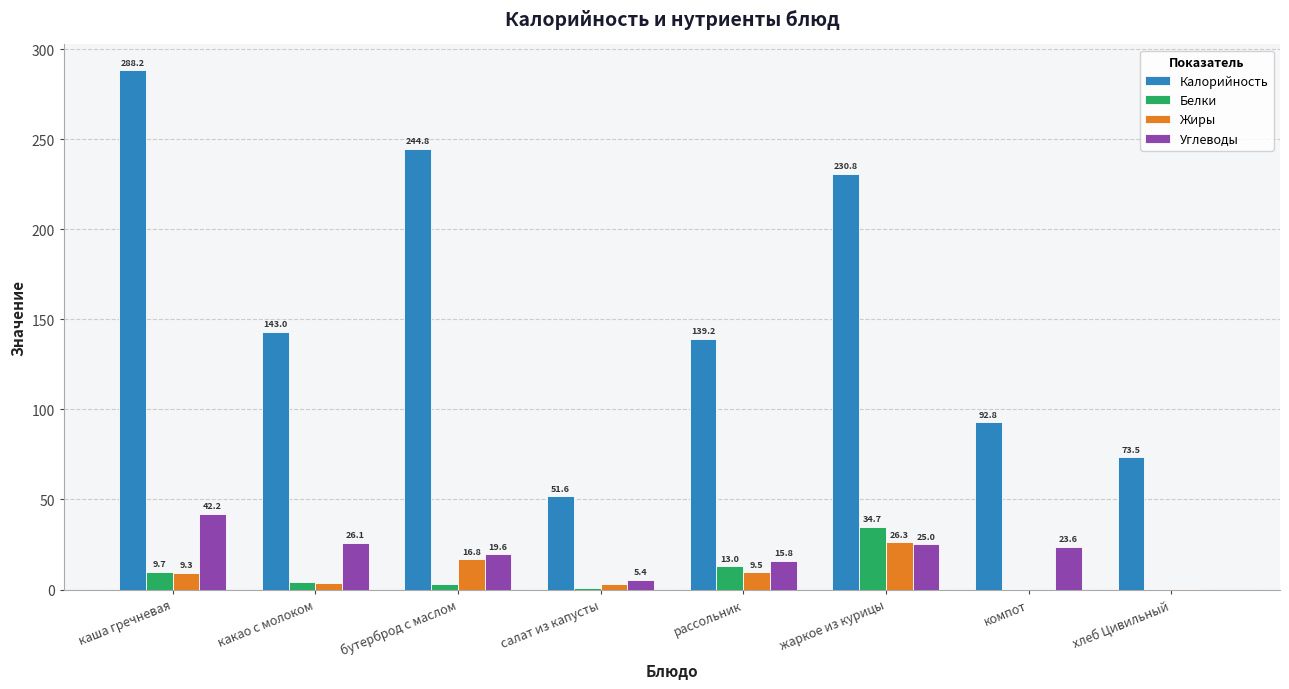

Is the value of Углеводы at бутерброд с маслом greater than the value of Белки at каша гречневая?

Yes